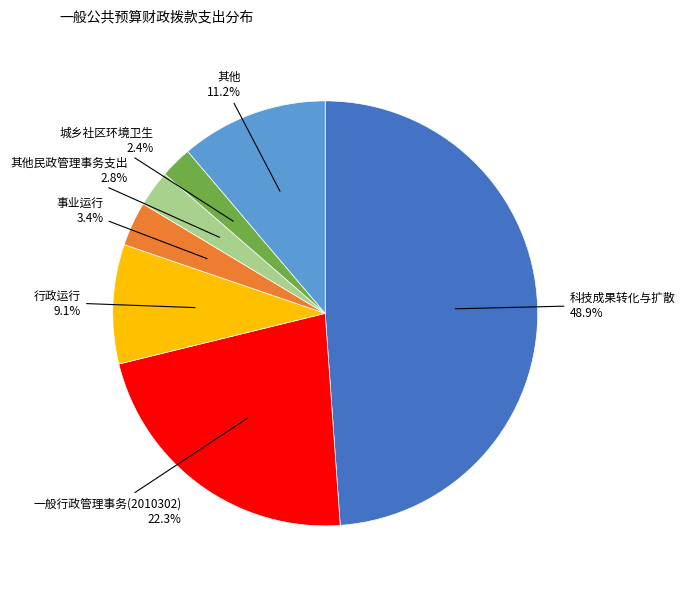

Does any single category account for the majority?

No